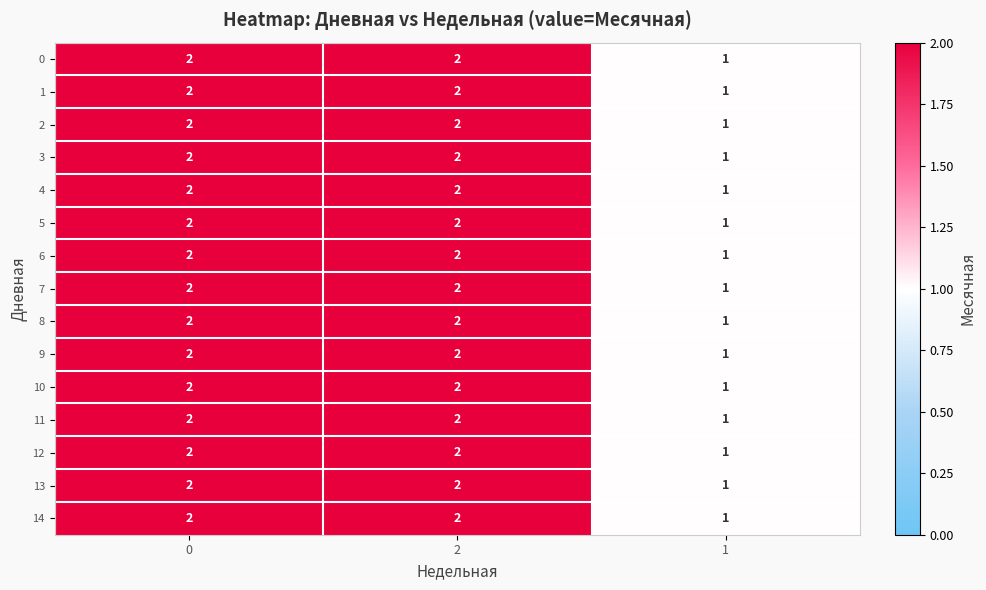

What is the total value across all series at 0?

30